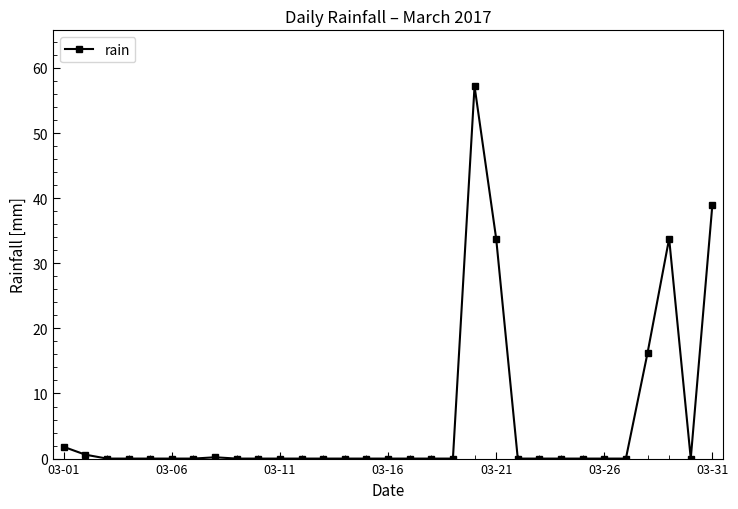

What is the maximum value shown in the chart?

57.2